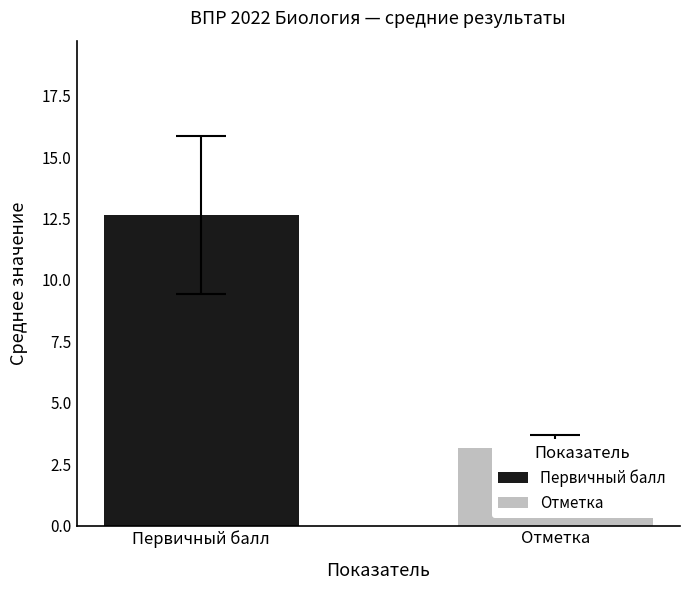

What is the difference between the maximum and second lowest values in the Первичный балл series?

10